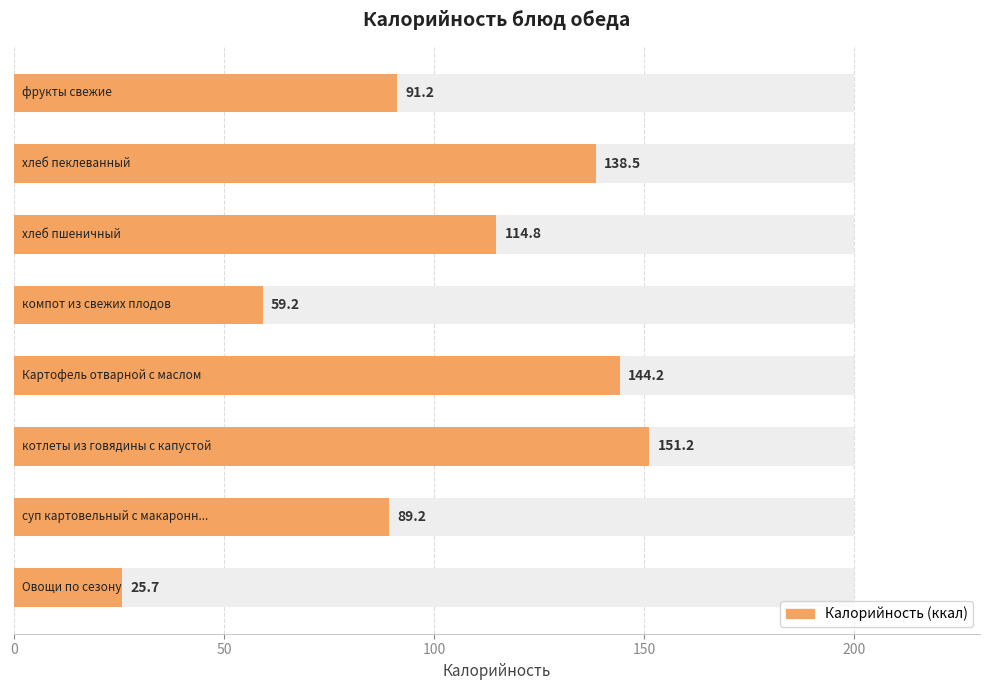

What is the maximum value shown in the chart?

151.2